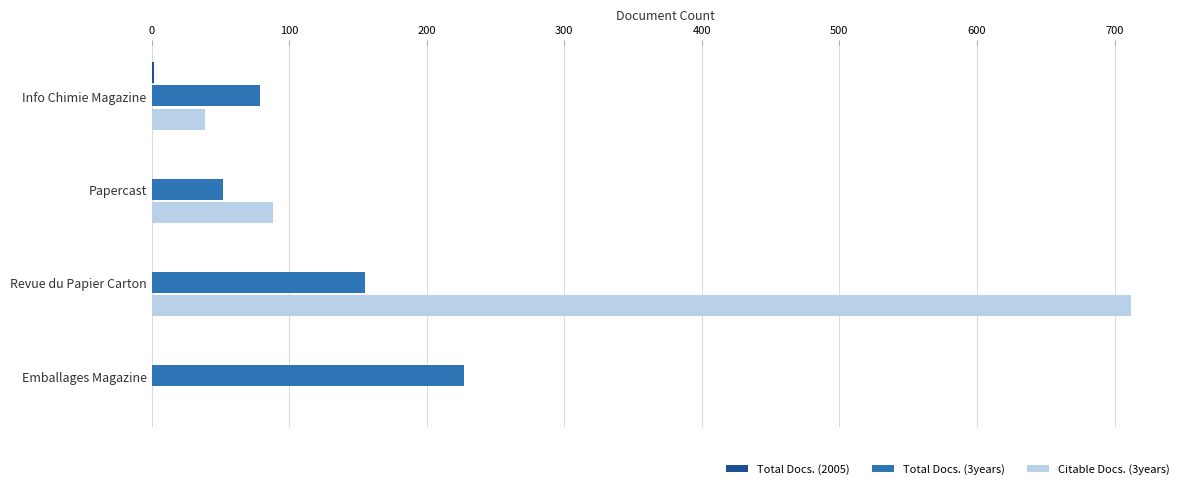

What is the greatest value displayed?

712